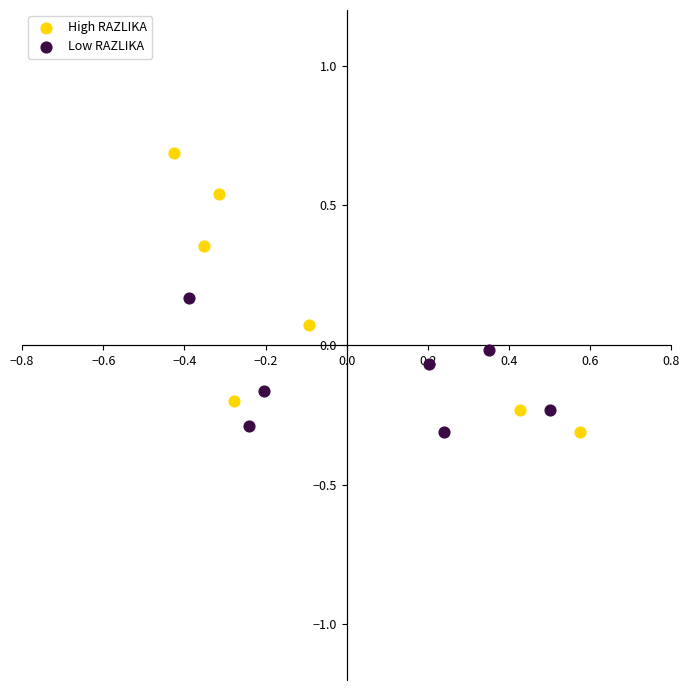

Which series contains the highest Y value?

High RAZLIKA